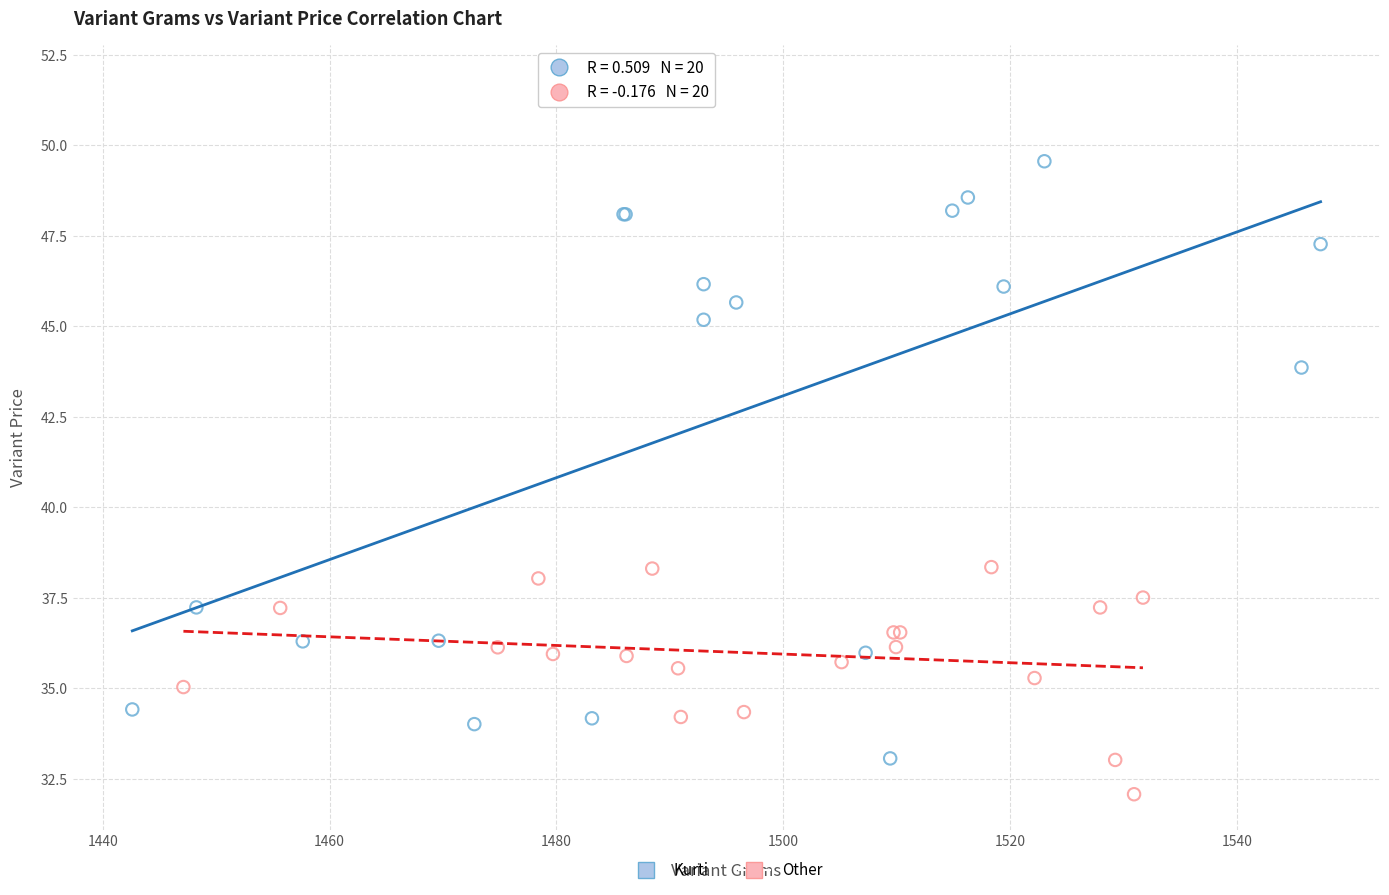

Which series has the largest Y range (max minus min)?

Kurti